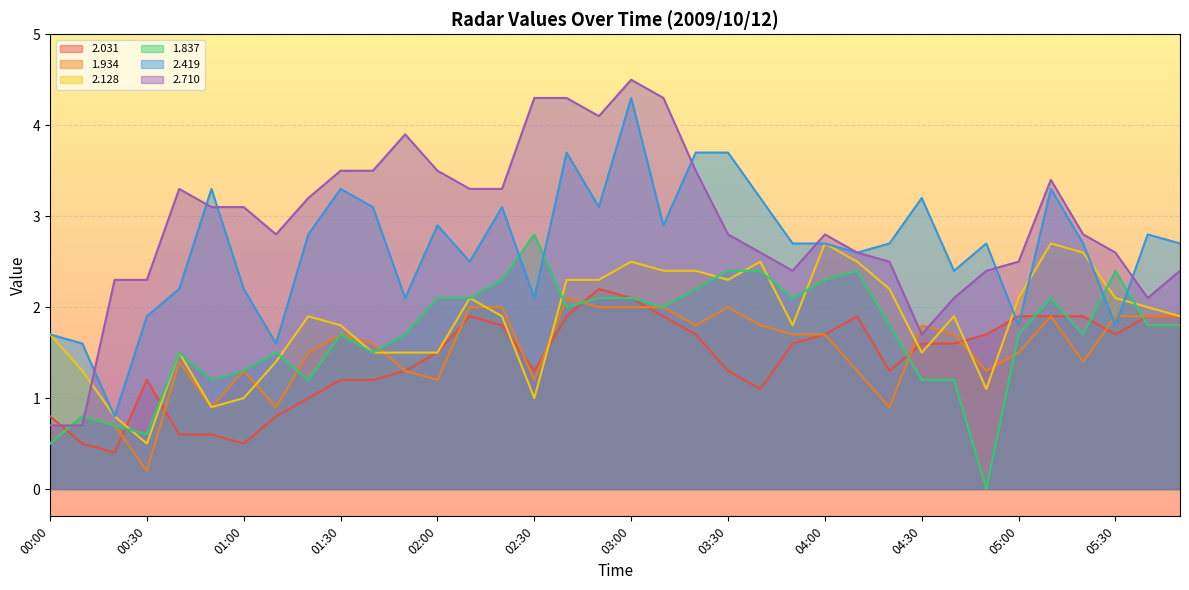

What is the label of the 33rd point from the left?

05:20